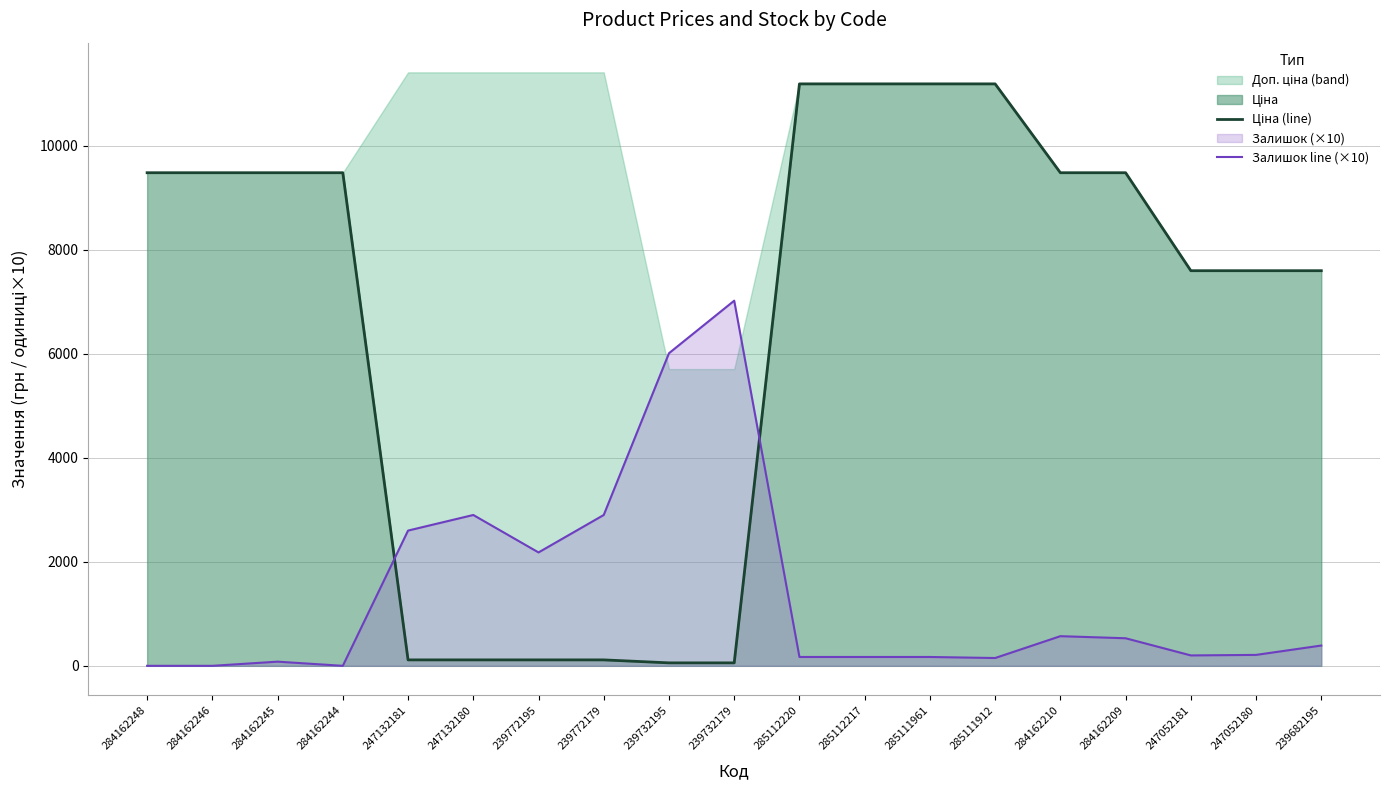

How many lines are shown in the chart?

2